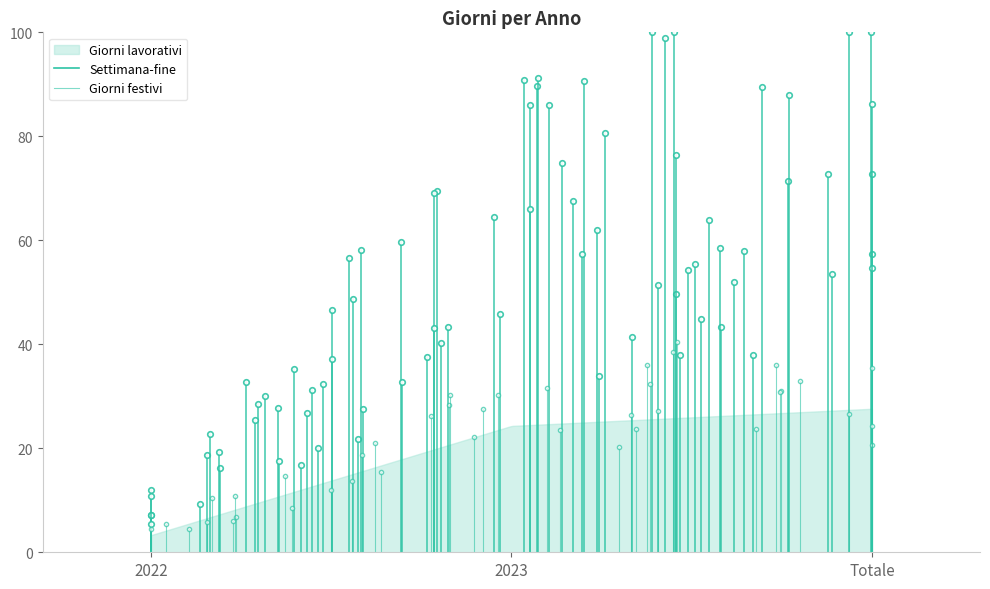

Between 2023 and 2022, which is larger?

2023